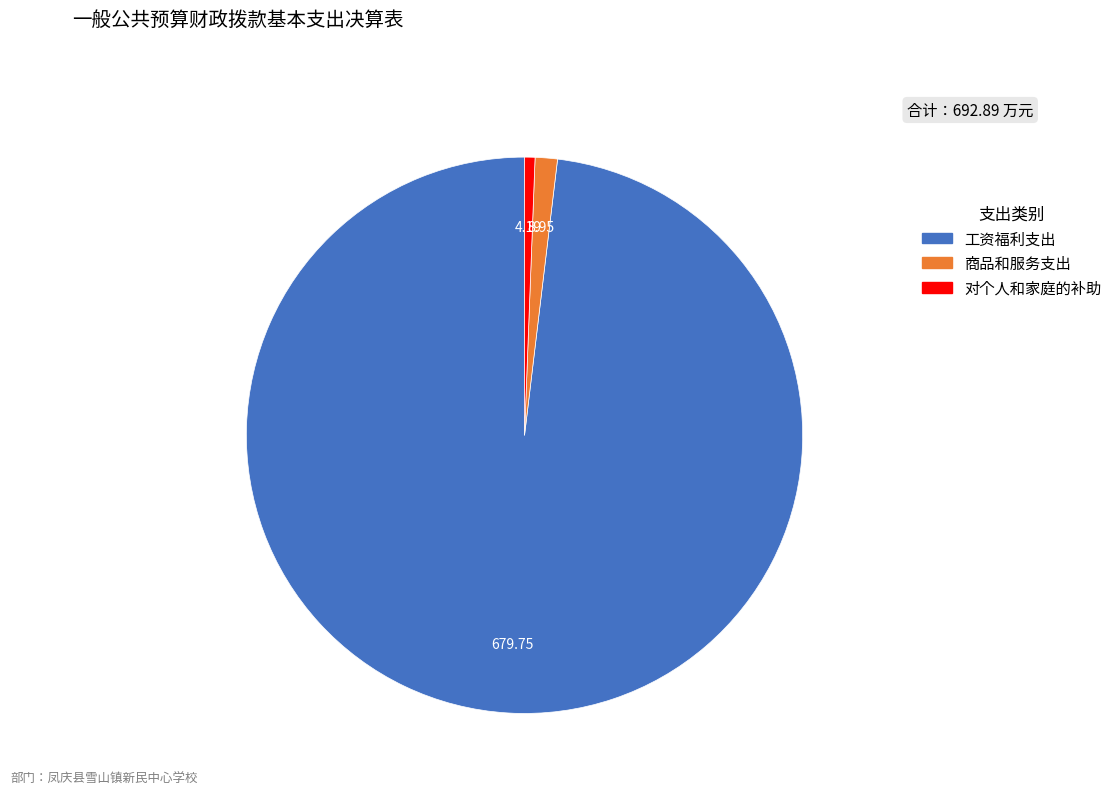

Is there any slice that represents more than half of the pie?

Yes